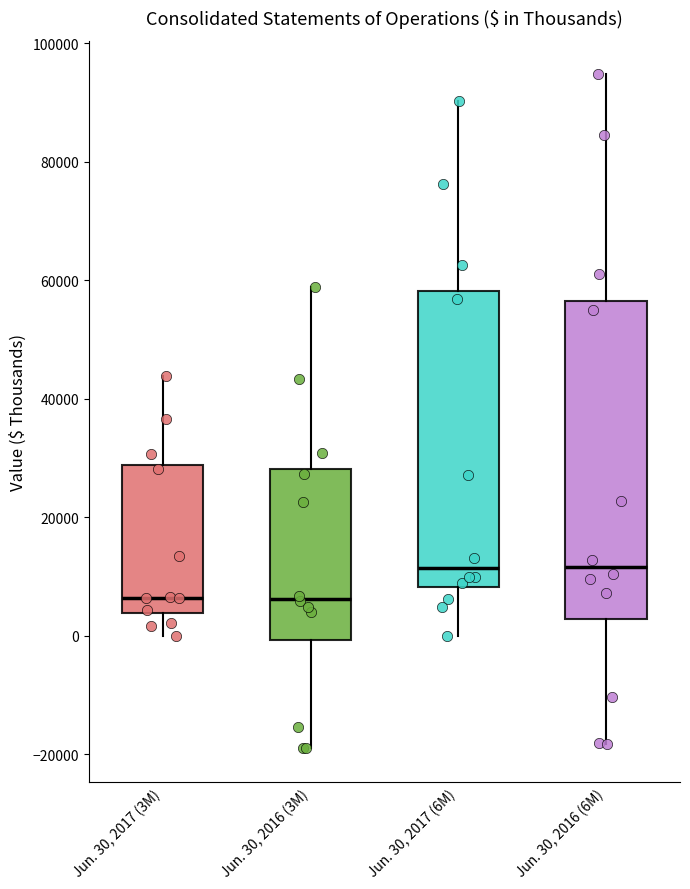

Reading left to right, transcribe this box plot: for each box, give where its median line is, the range the box spans, and where its two whiskers end, as read against the y-axis. The values are not printed on the chart, so give them approximately, as read against the axis.

Jun. 30, 2017 (3M): median 6000, box 4000 to 28000, whiskers 0 to 44000
Jun. 30, 2016 (3M): median 6000, box 0 to 28000, whiskers -18000 to 58000
Jun. 30, 2017 (6M): median 12000, box 8000 to 58000, whiskers 0 to 90000
Jun. 30, 2016 (6M): median 12000, box 2000 to 56000, whiskers -18000 to 94000